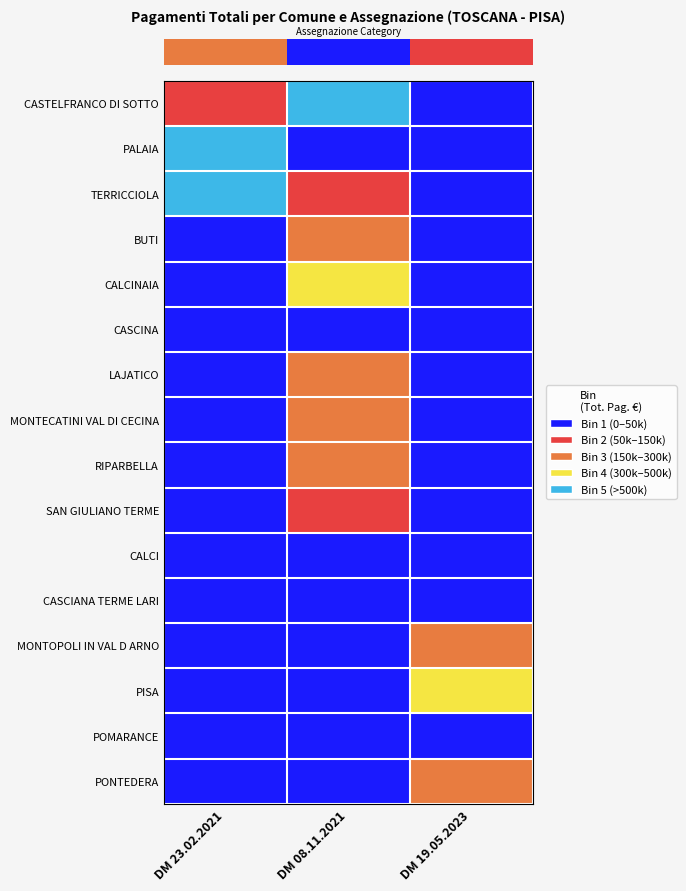

At which category is the sum across all series the highest?

DM 08.11.2021